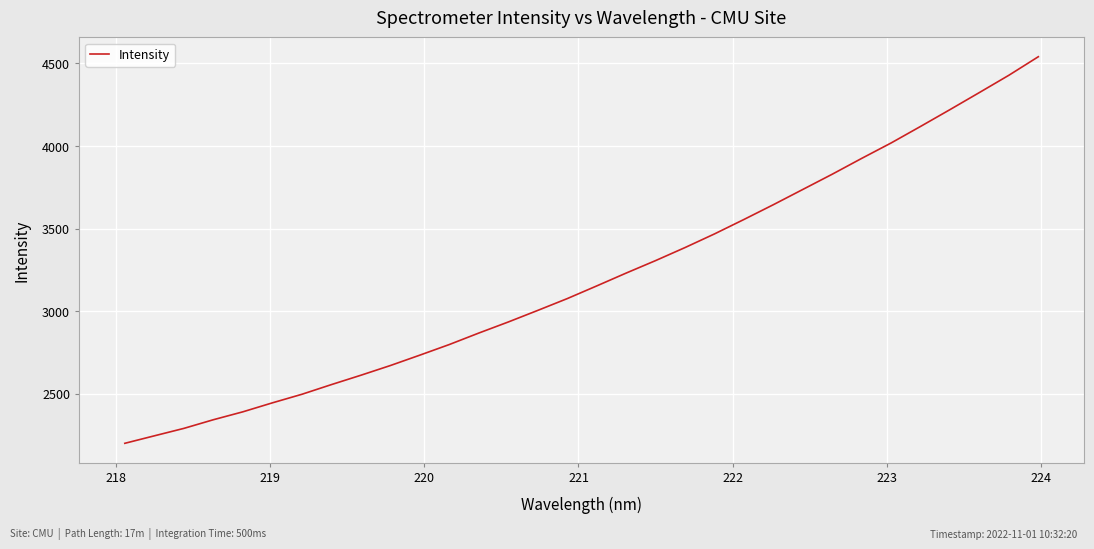

Is this an area chart (filled region under the line)?

No